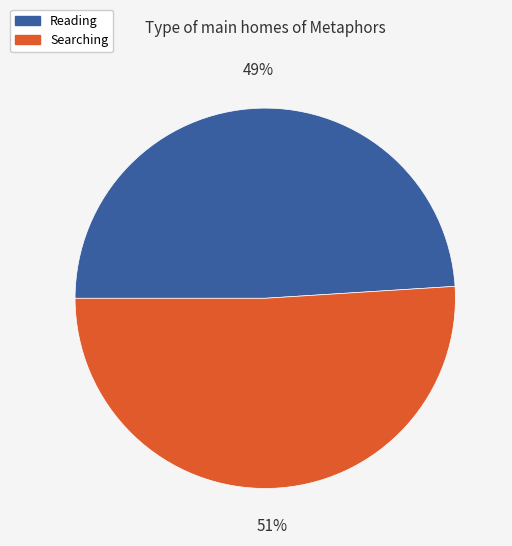

Is it true that Searching is 51% of the pie?

True